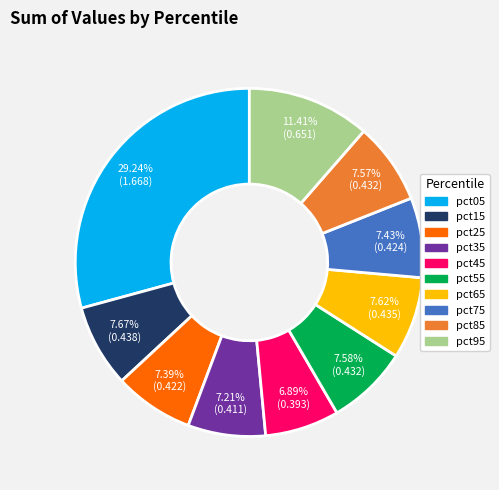

Which category has the biggest portion of the pie?

pct05